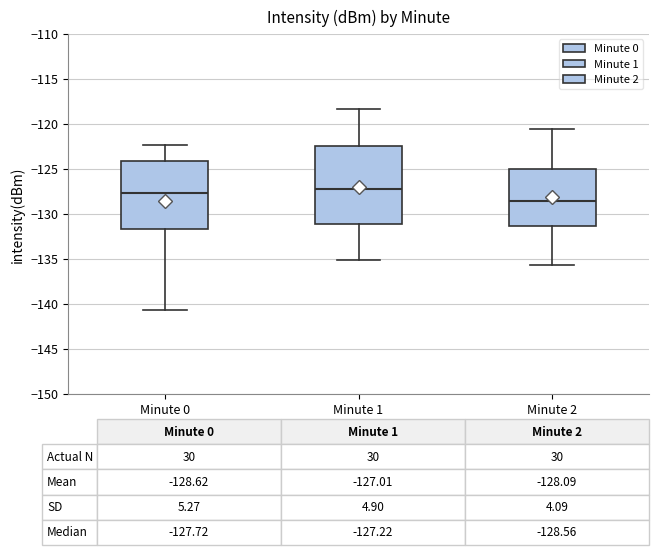

Which box is the tallest, from its lower edge to its upper edge?

Minute 1